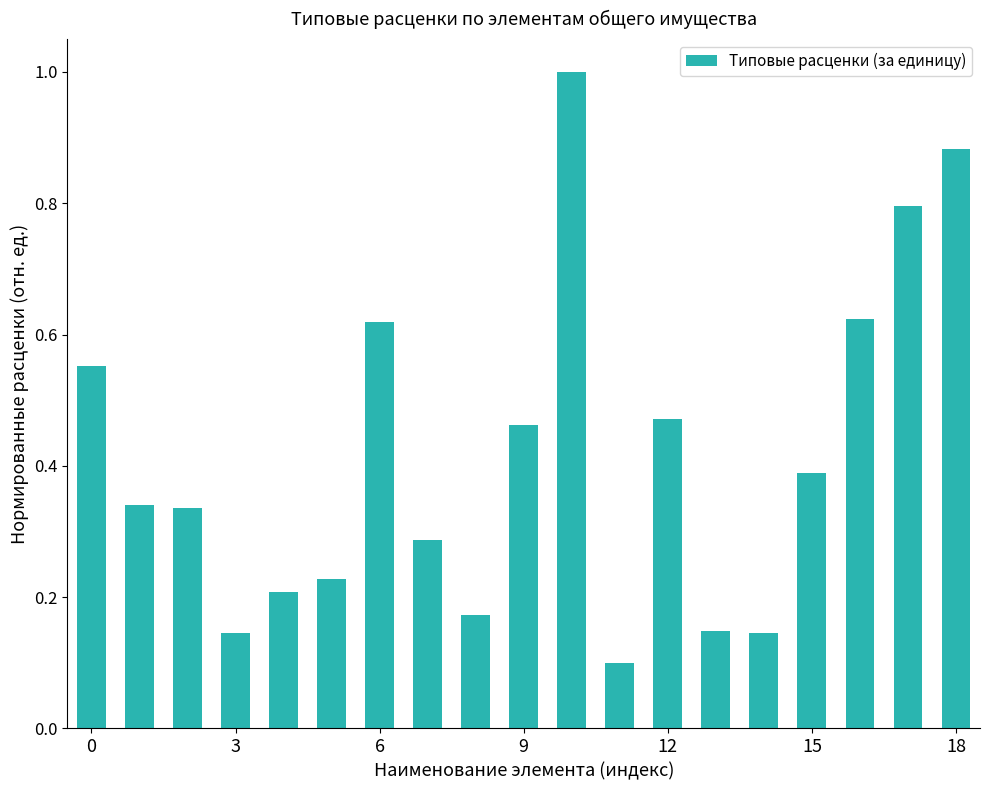

How many bars are there in total?

19